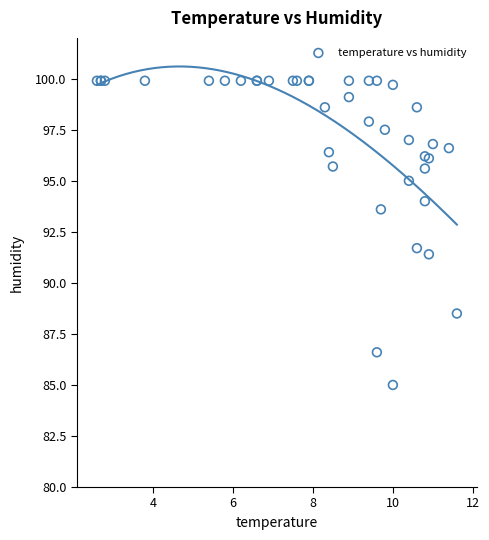

What Y value in the scatter plot is closest to 92?

91.7